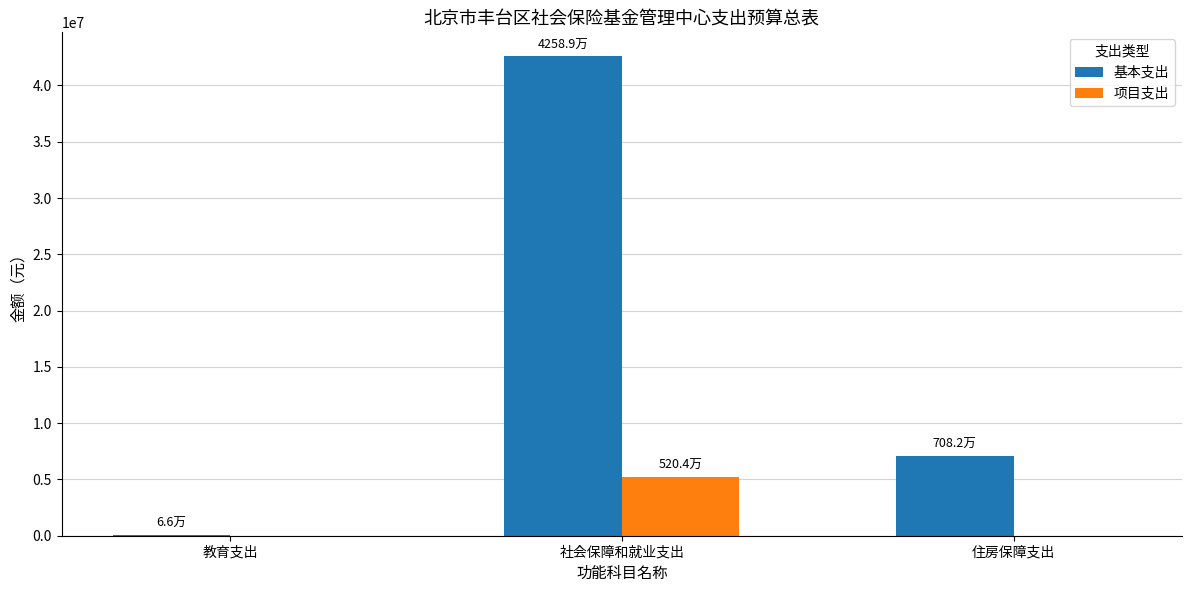

What is the spread (max minus min) of values at 教育支出?

65700